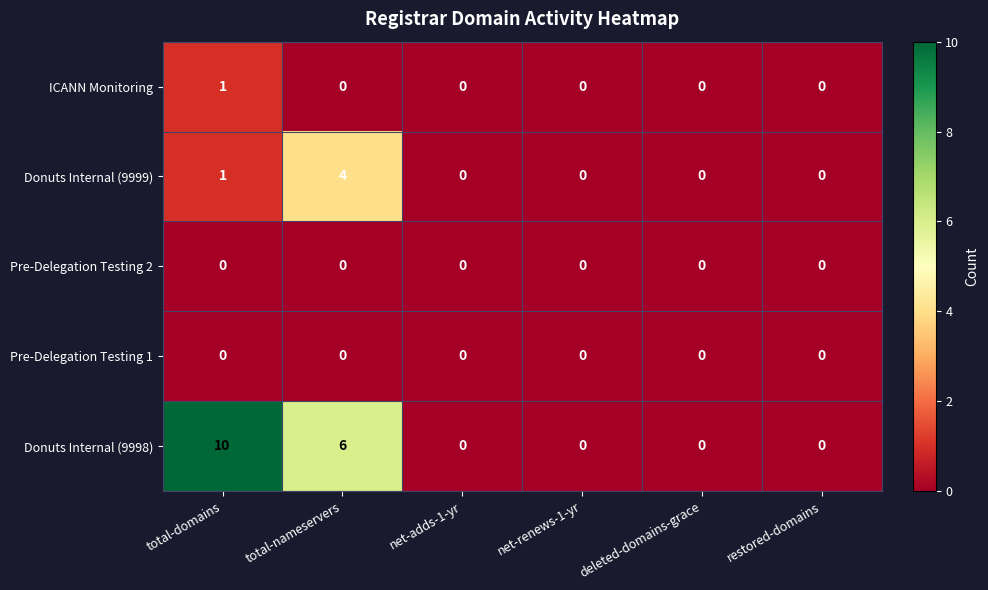

Which series has the widest spread of values?

Donuts Internal (9998)